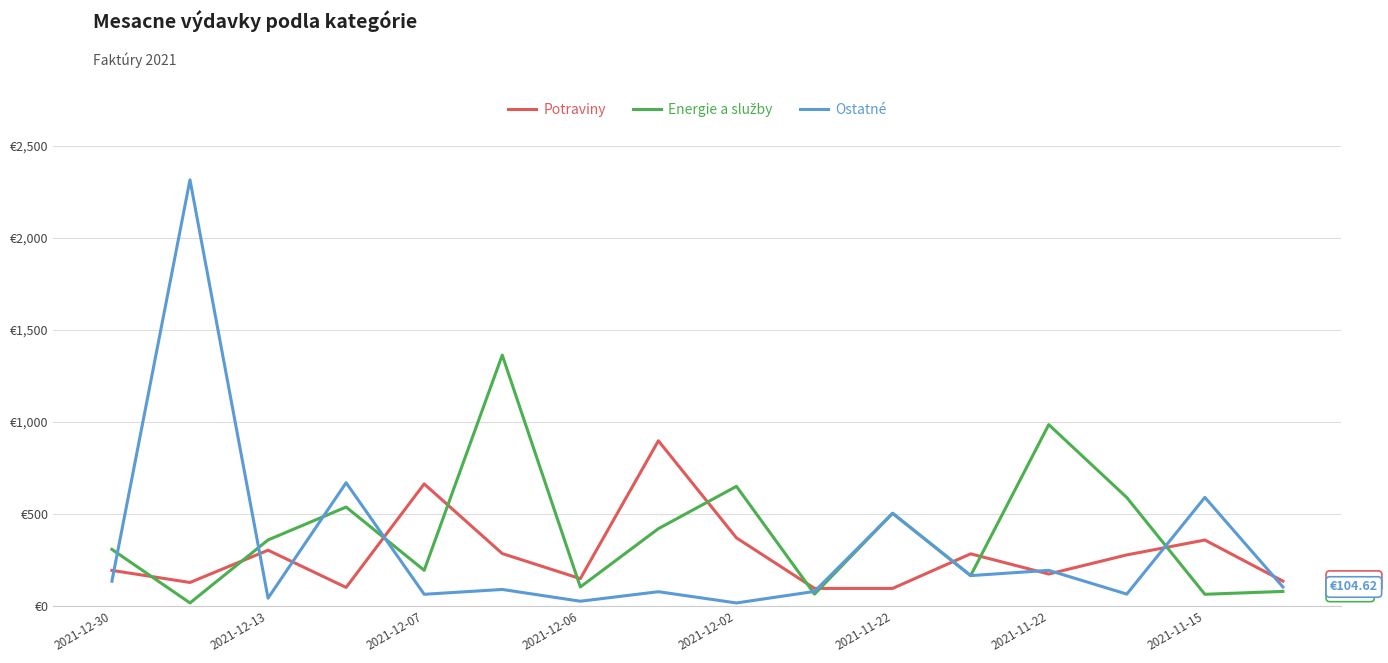

At how many categories does at least one series exceed 1457?

1